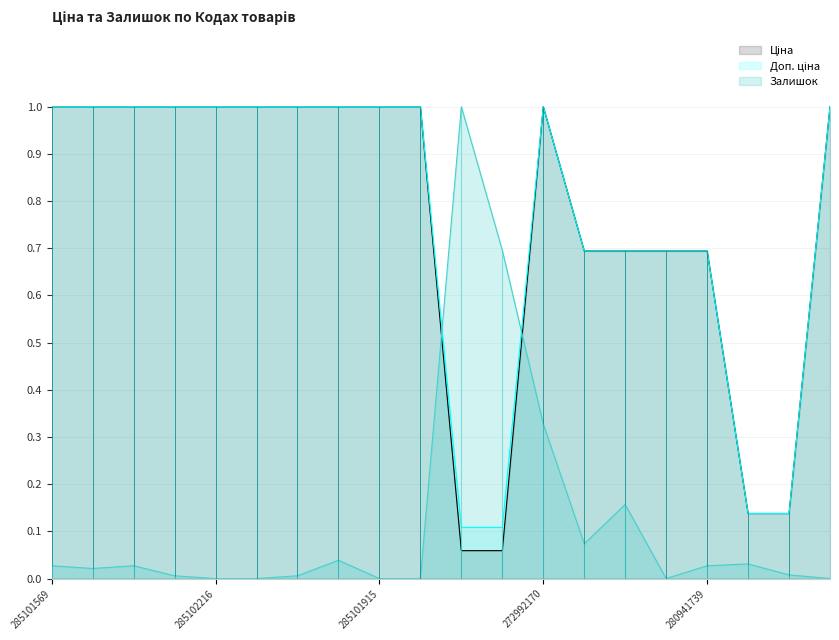

List the labels in order of Залишок value, largest first.

271702230, 271702229, 272992170, 280941856, 280941901, 285101916, 24221099, 285101569, 285102219, 280941739, 285102221, 24221043, 285102218, 285102044, 285102216, 285102120, 285101915, 285101913, 280941824, 272992121